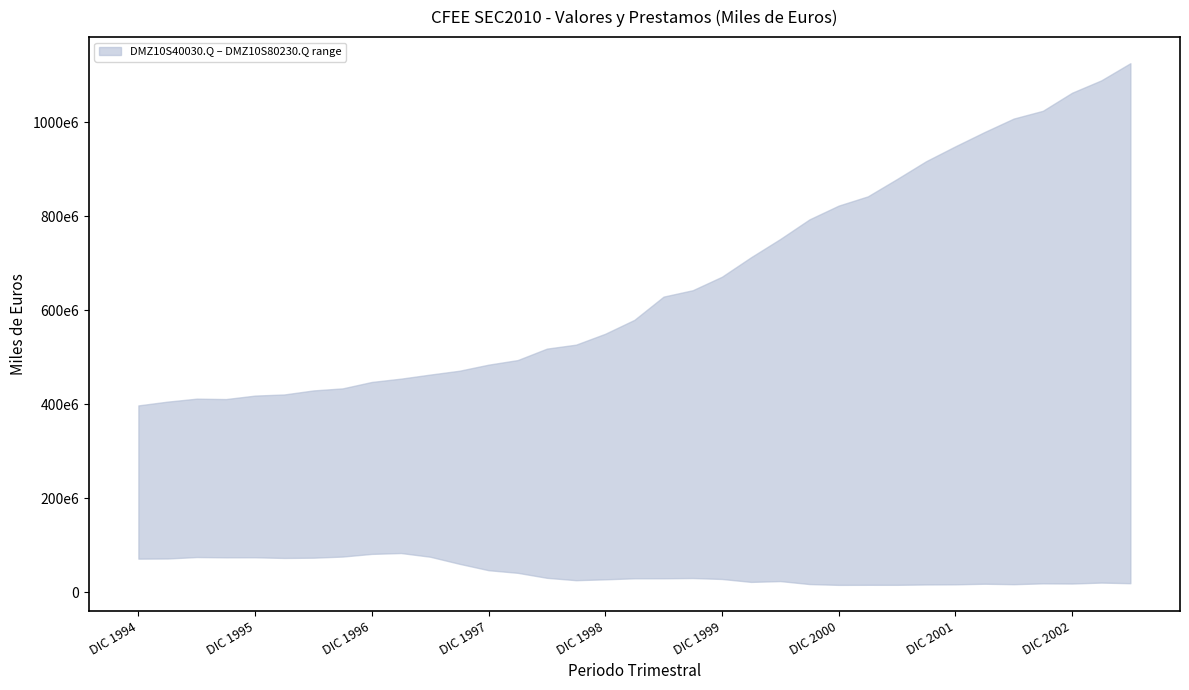

What is the label of the 9th point from the right?

JUN 2001